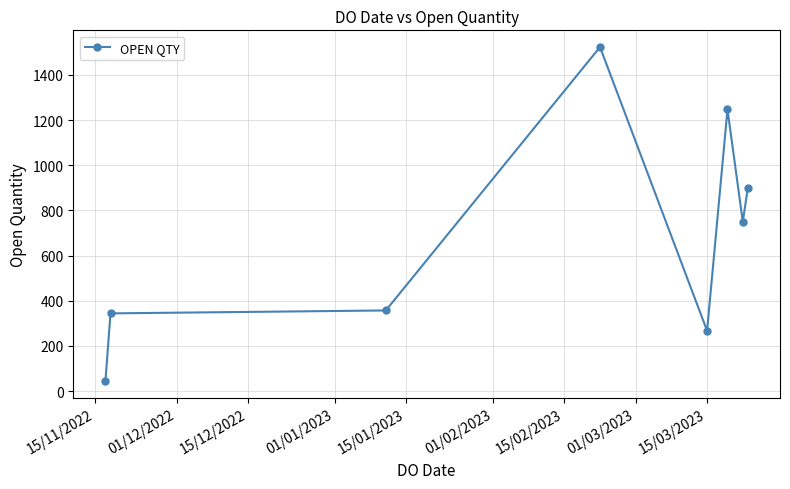

What is the greatest value displayed?

1523